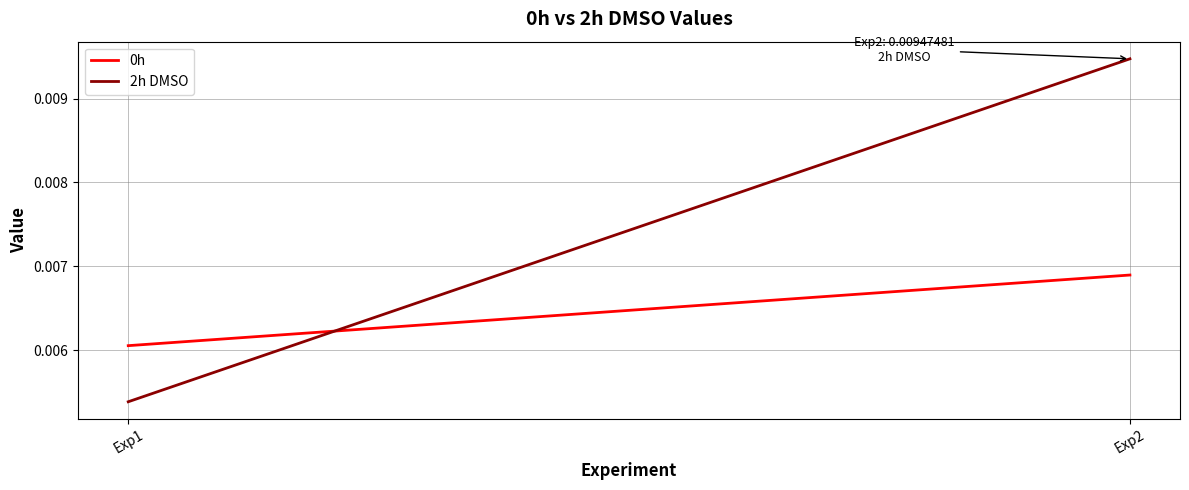

Rank the series at Exp2 from highest to lowest value.

2h DMSO, 0h